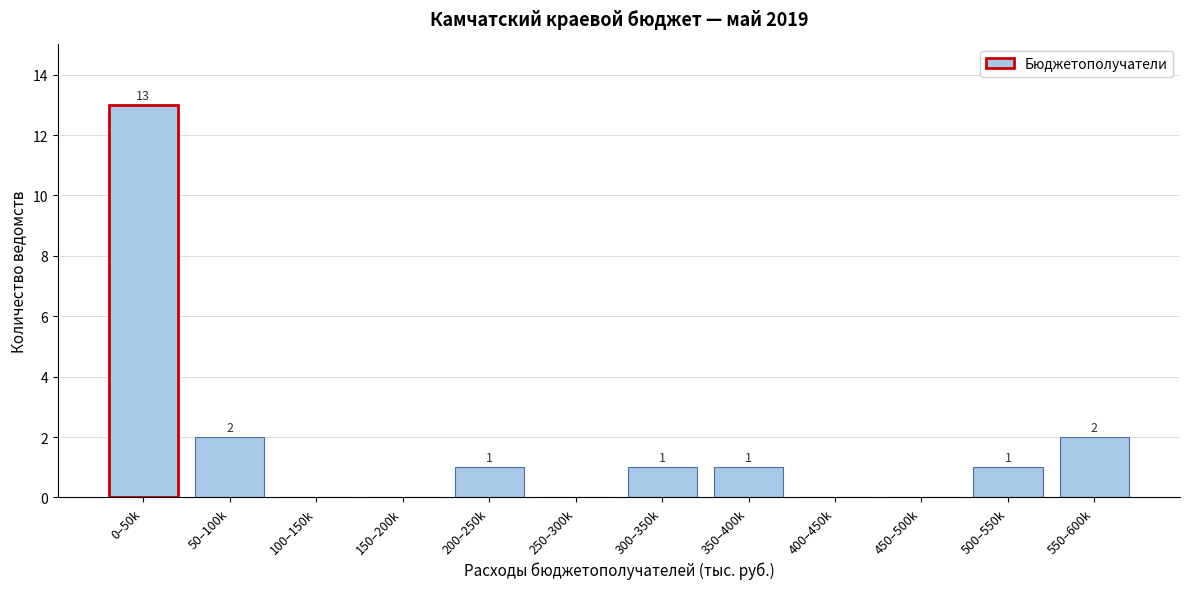

Reading left to right, list all the values displayed in this chart.

0–50k=13	50–100k=2	100–150k=0	150–200k=0	200–250k=1	250–300k=0	300–350k=1	350–400k=1	400–450k=0	450–500k=0	500–550k=1	550–600k=2